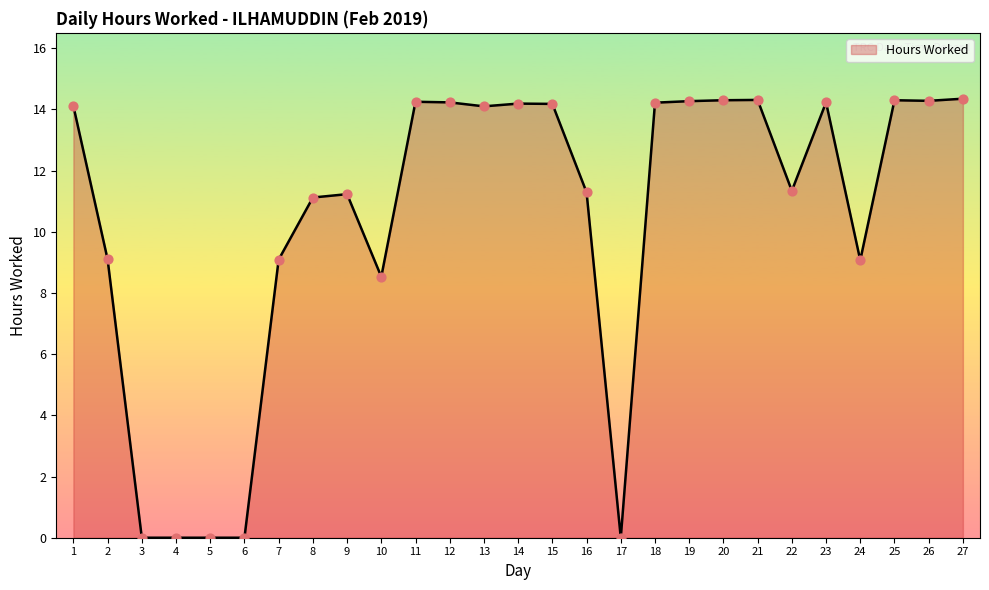

Between 15 and 27, which is larger?

27